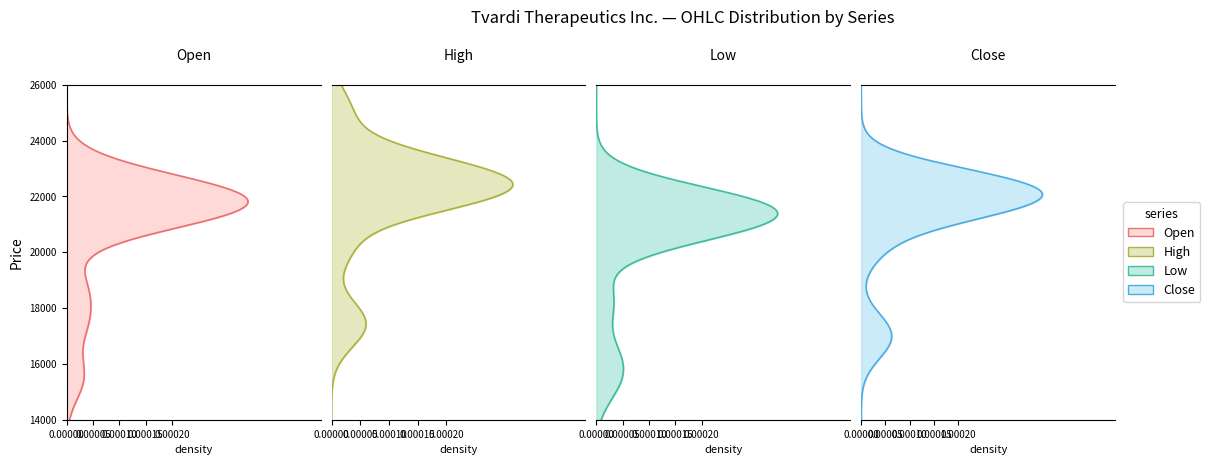

Rank the series by their average value, from highest to lowest.

High, Close, Open, Low